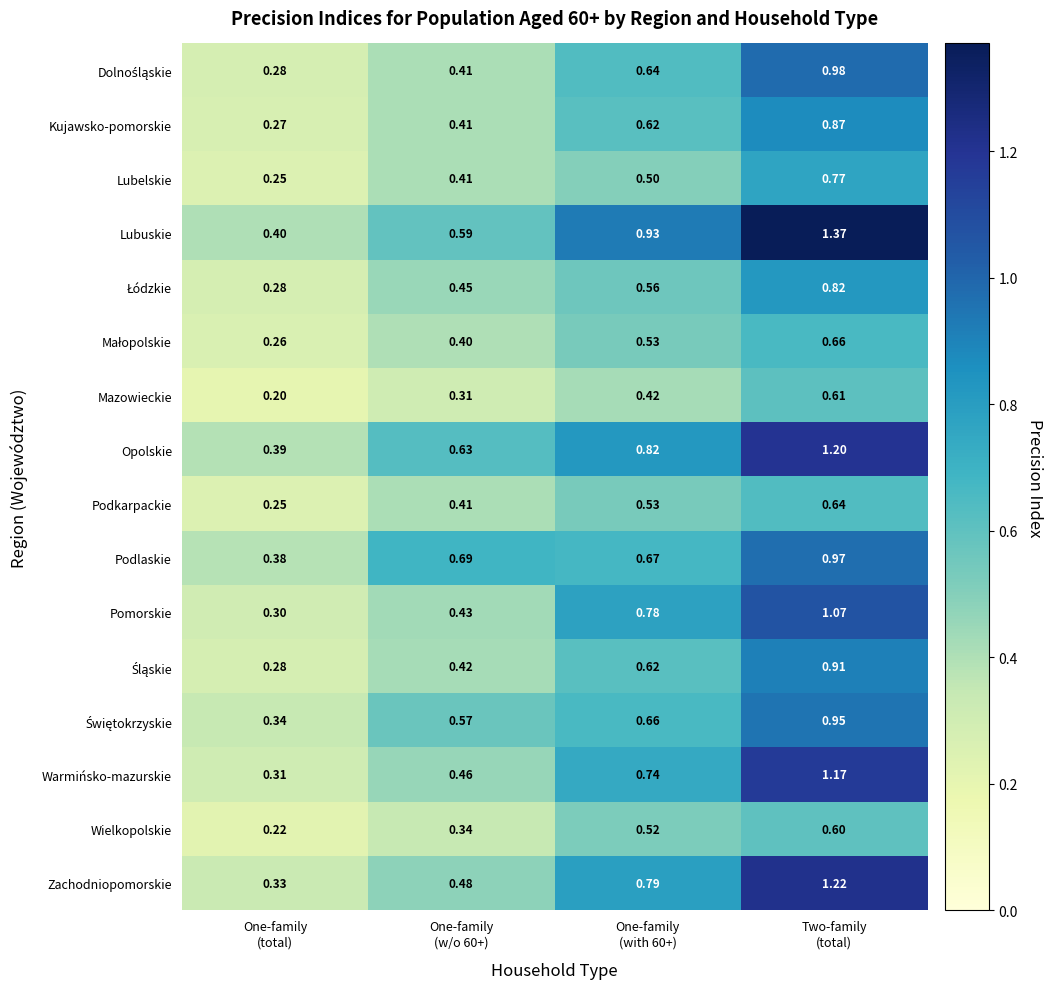

Which series has the widest spread of values?

Lubuskie